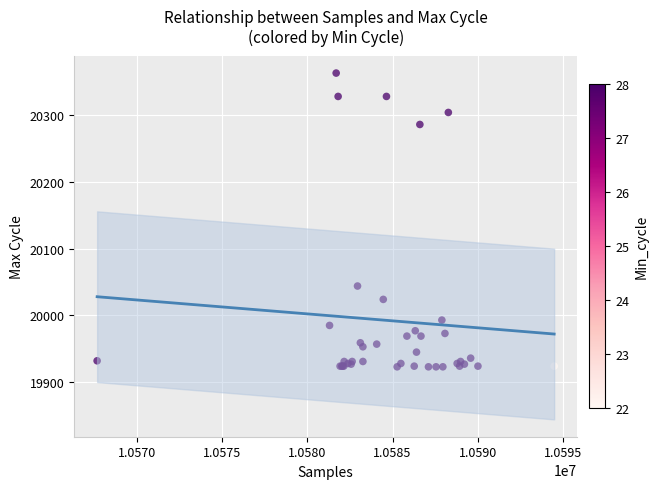

What Y value in the scatter plot is closest to 20143?

20044